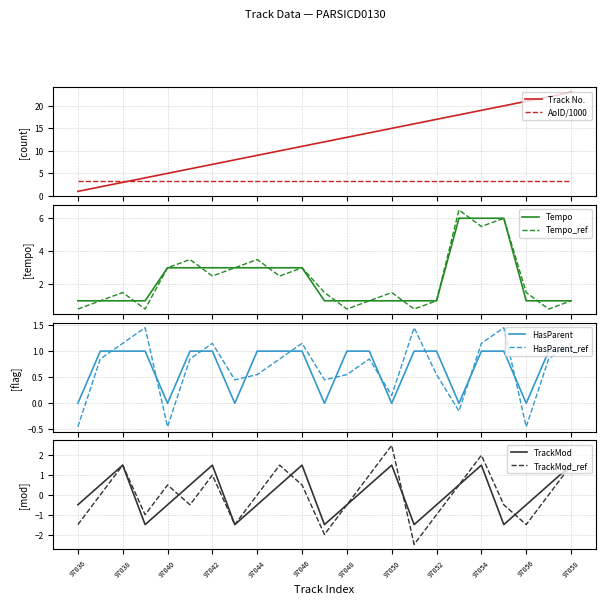

Which series ends up on top after the final intersection of Track No. and AoID/1000?

Track No.